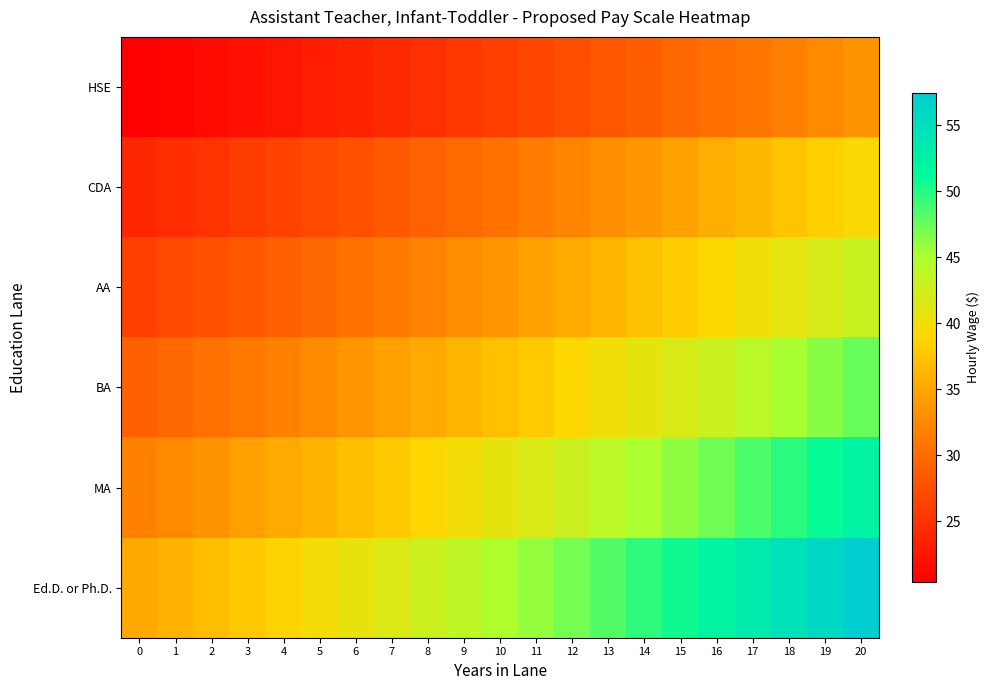

Rank the series by their average value, from highest to lowest.

Ed.D. or Ph.D., MA, BA, AA, CDA, HSE